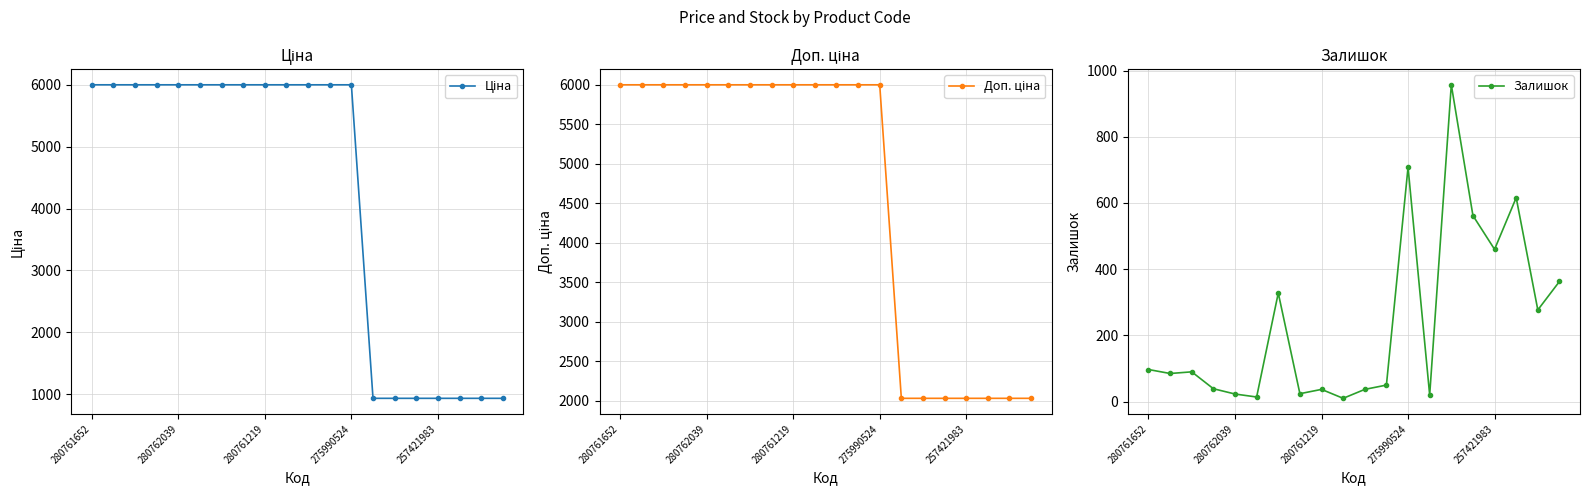

True or false: Доп. ціна and Залишок intersect in this chart.

False